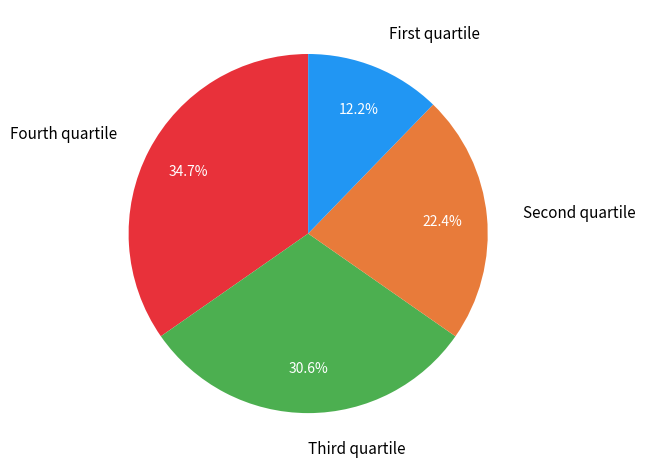

Is there a majority slice in this chart?

No